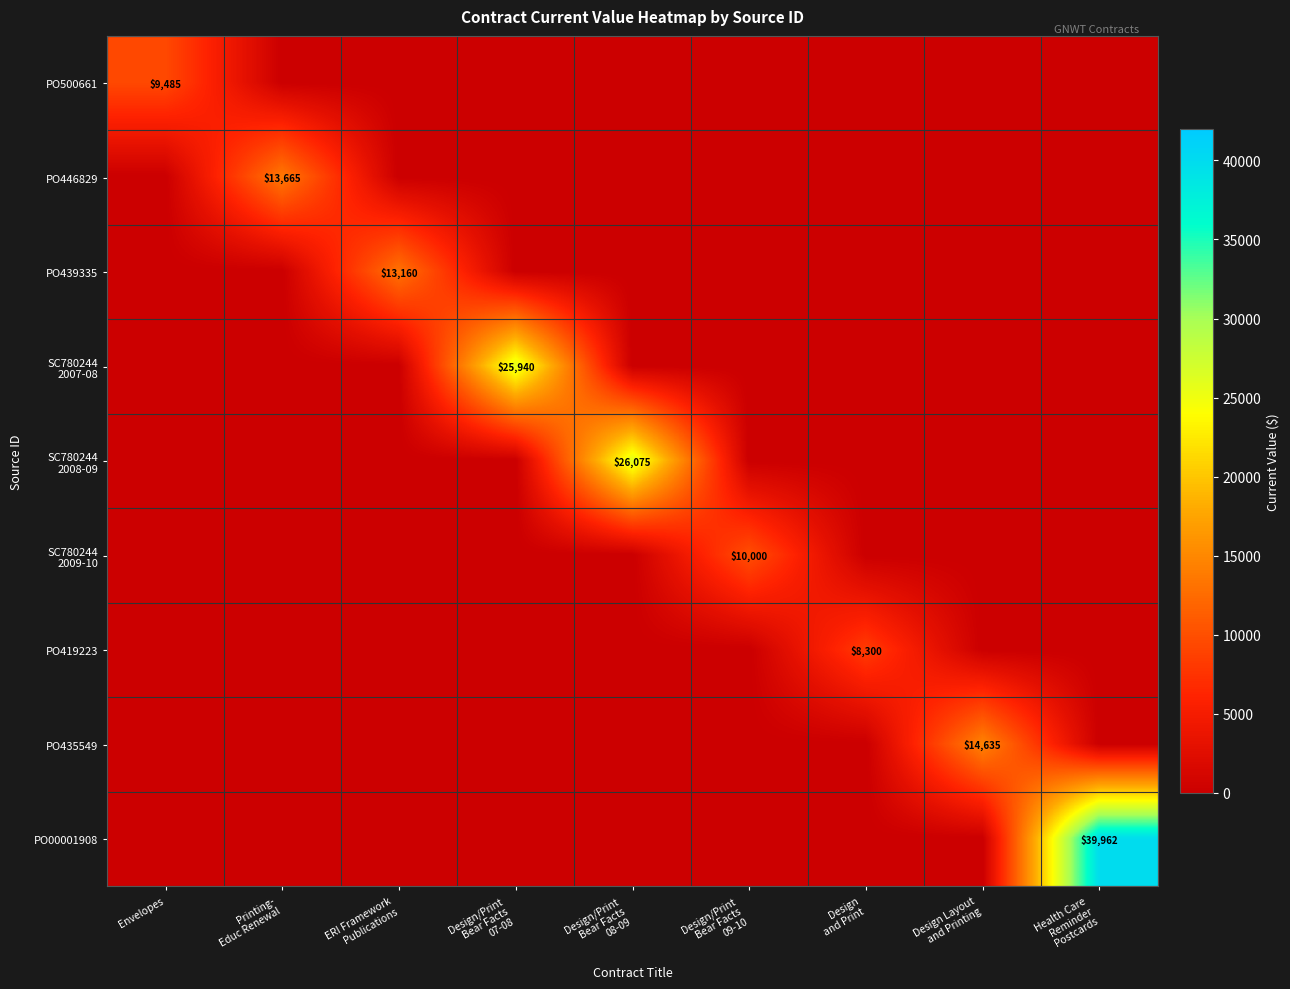

What is the average value of the SC780244 2009-10 series?

1111.1